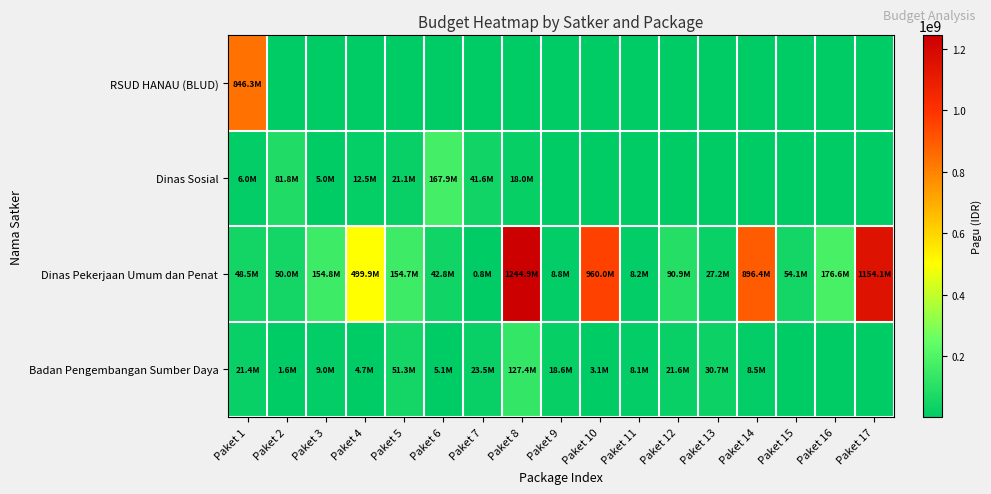

How many series are shown in this chart?

4